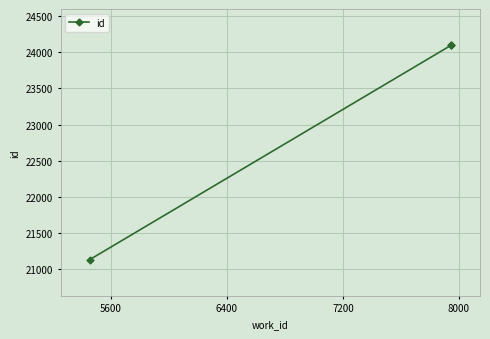

What is the minimum value shown in the chart?

21127